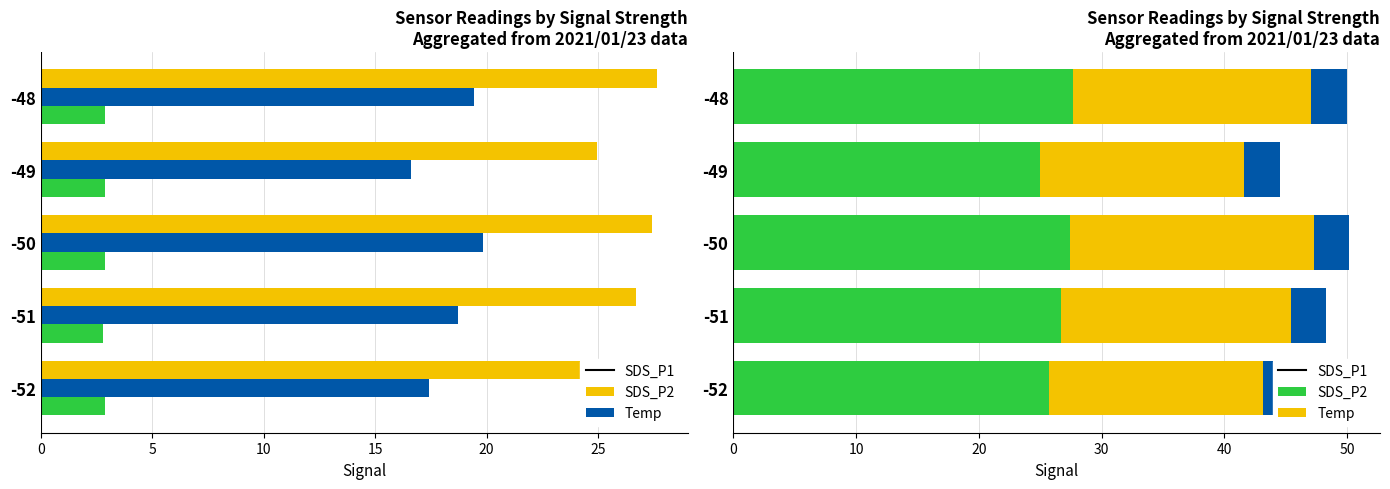

How many data points does each series have?

5